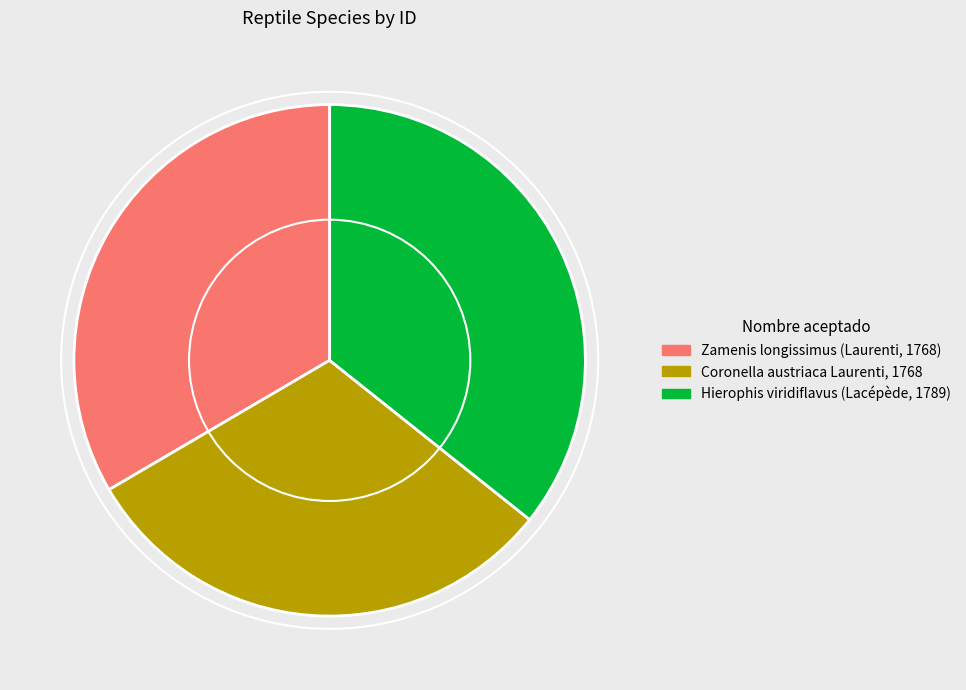

Is Hierophis viridiflavus (Lacépède, 1789) the majority of the pie?

No